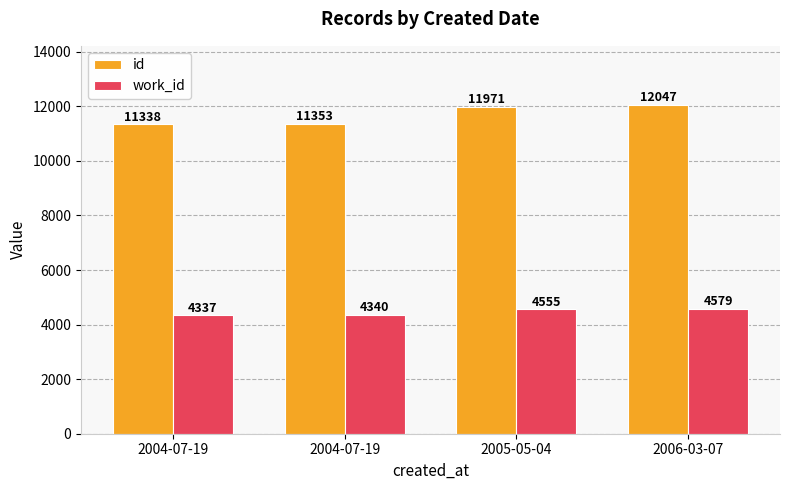

Which series has the largest total across all categories?

id